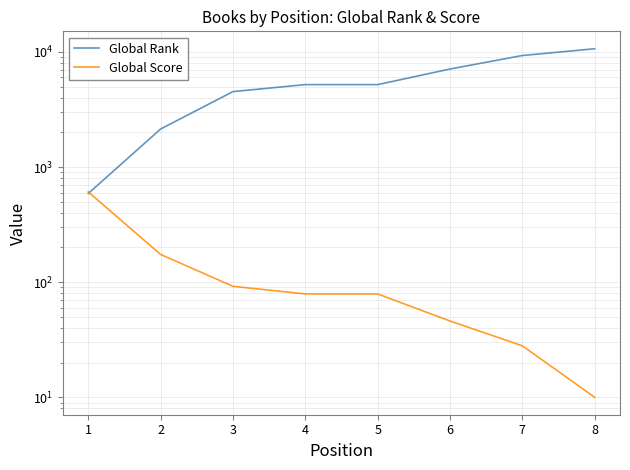

What value does the Global Score series have at 8?

10